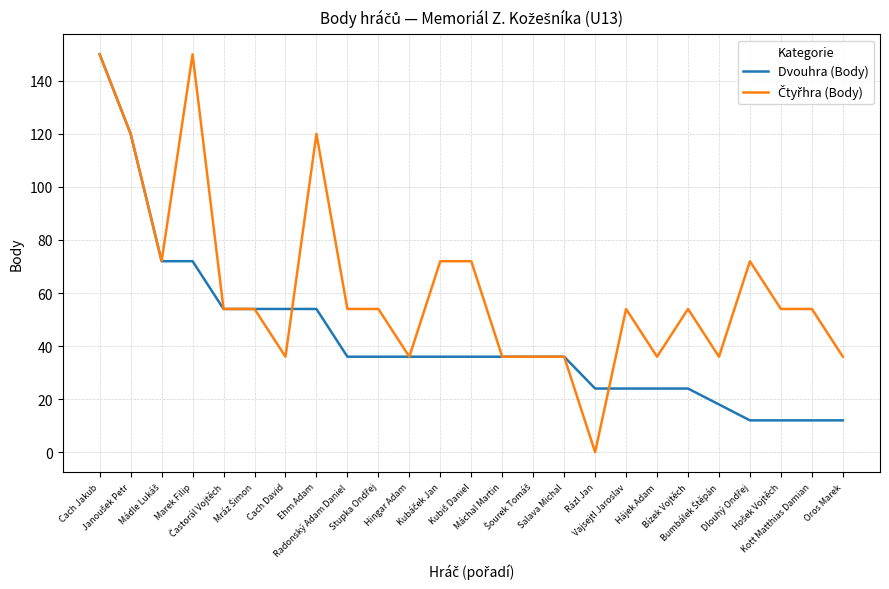

What is the greatest value displayed?

150